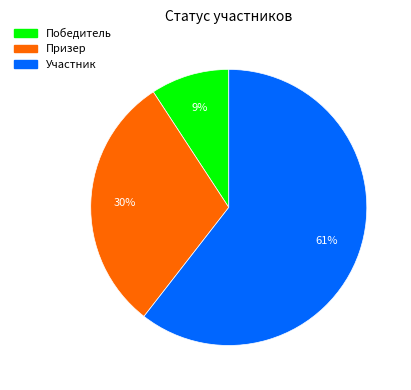

Which category has the smallest portion of the pie?

Победитель